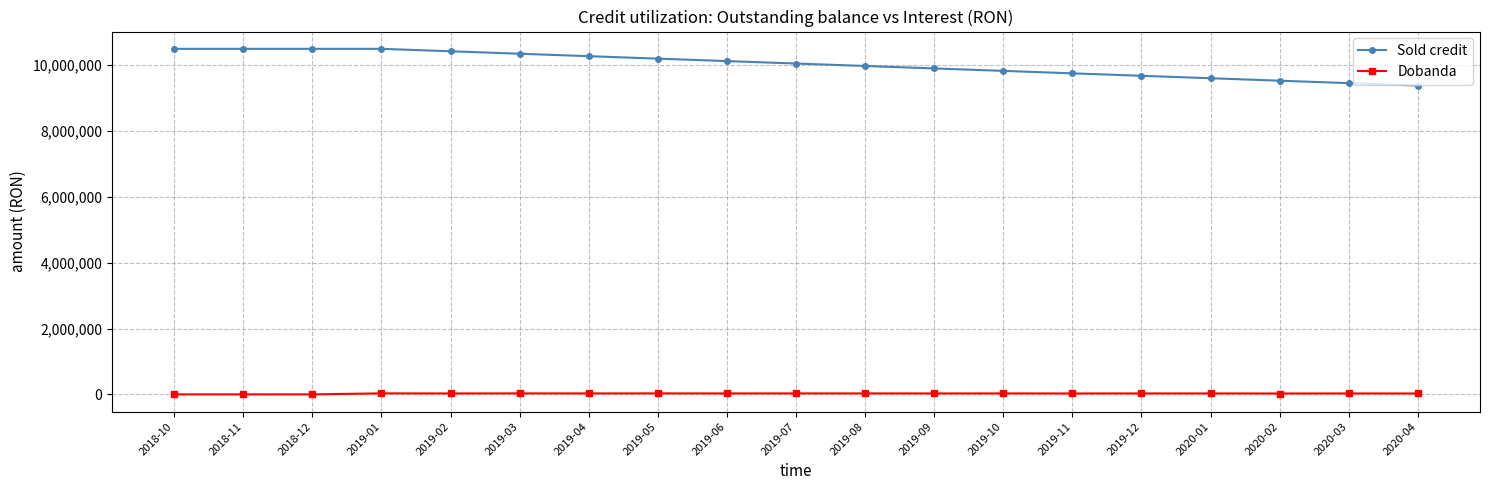

What position from the right is 2018-10?

19